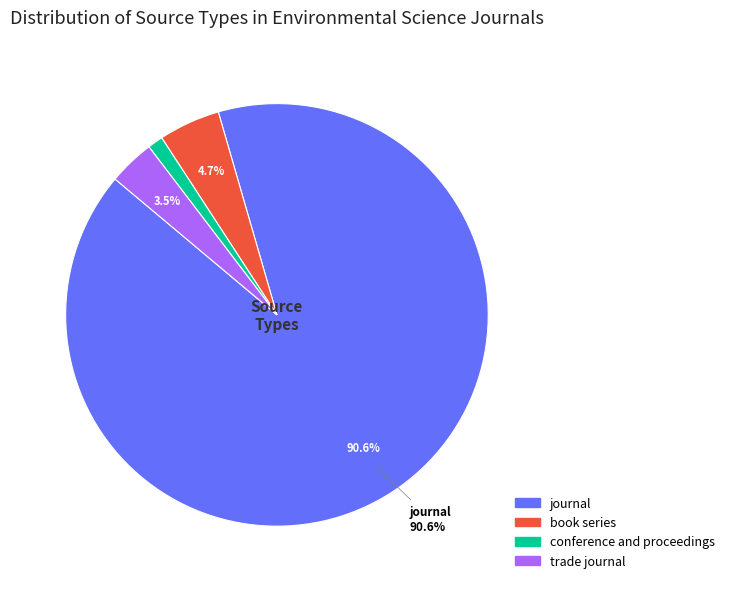

What percentage is the journal slice, to the nearest percent?

91%